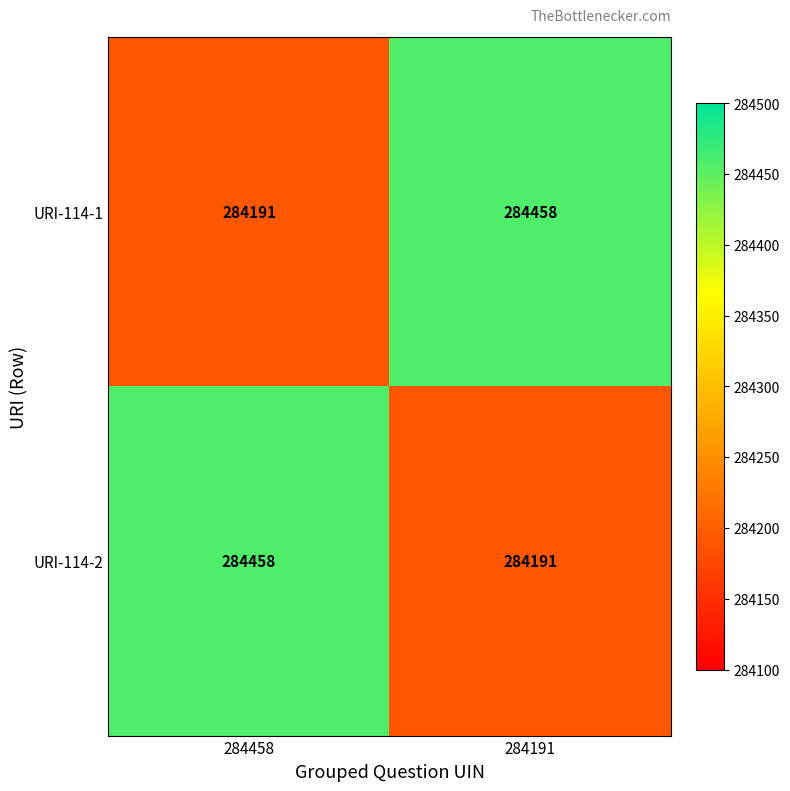

The URI-114-1 series shows 284458 at 284191. True or false?

True